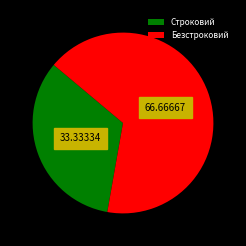

Which has a higher value, Безстроковий or Строковий?

Безстроковий